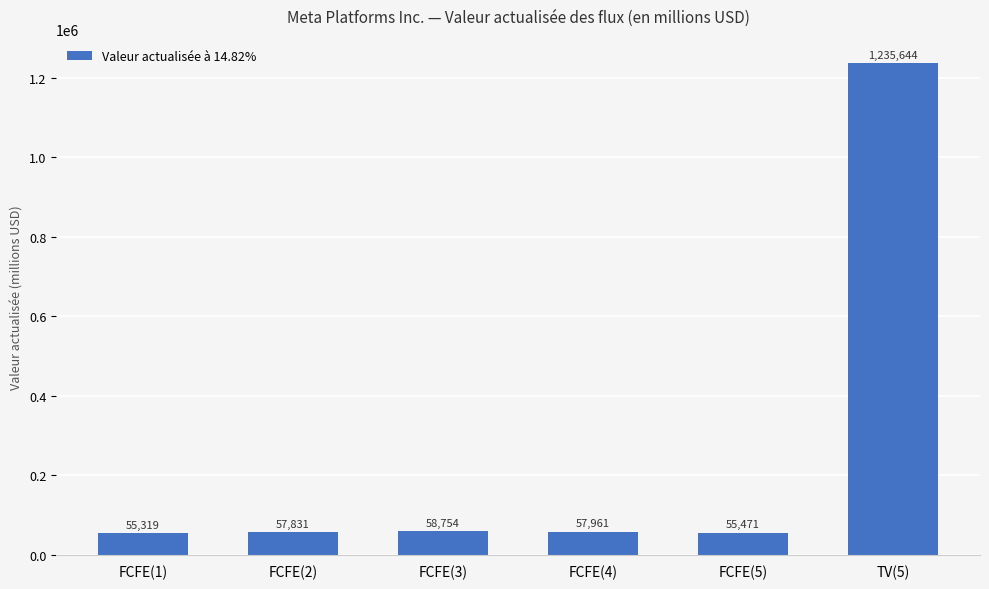

How many values are below 57961?

3